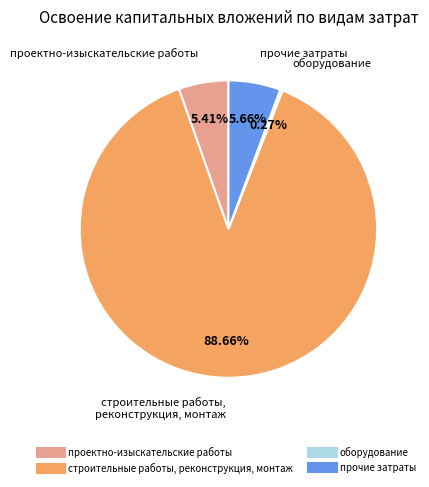

Do строительные работы, реконструкция, монтаж and прочие затраты together represent more than half of the pie?

Yes